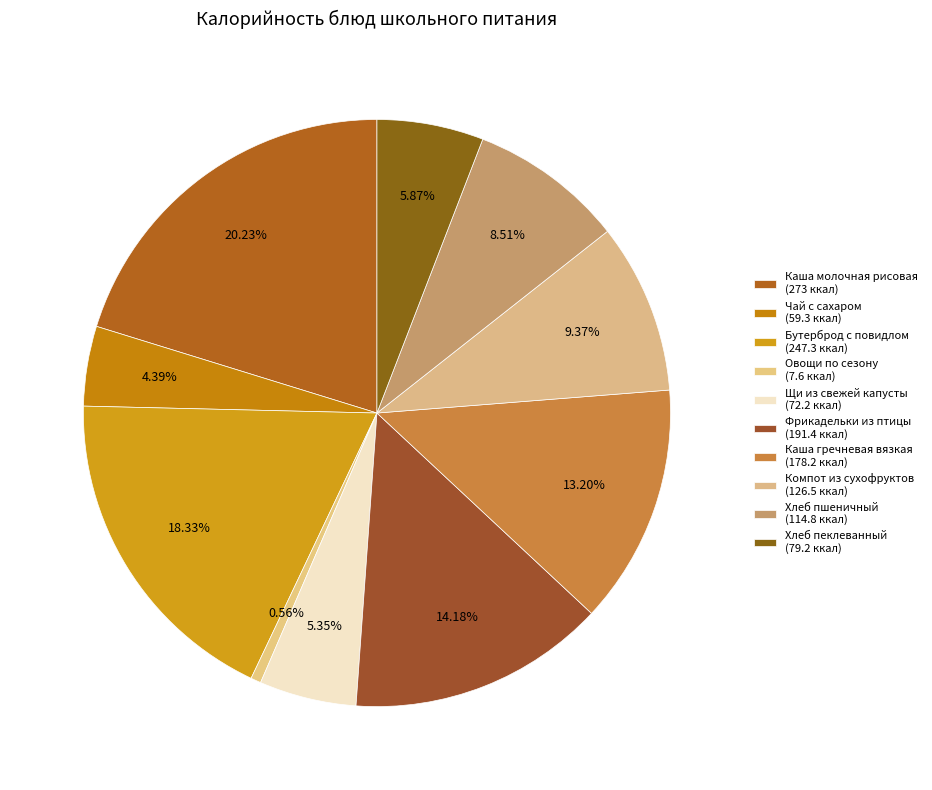

True or false: Хлеб пшеничный accounts for 1% of the total.

False